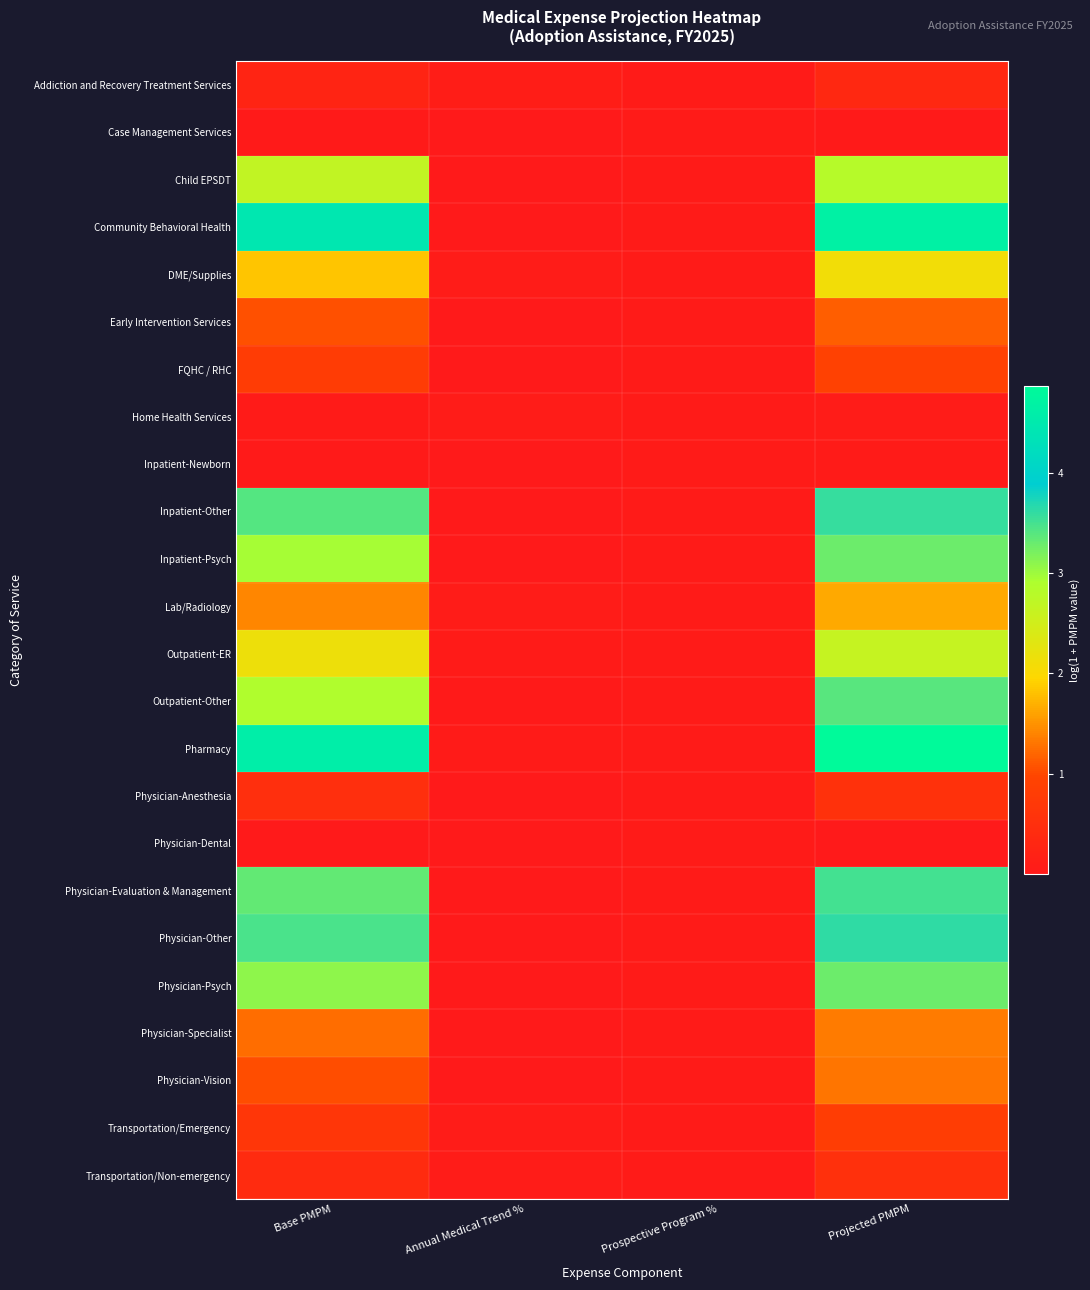

Which series changed the most between Prospective Program % and Projected PMPM?

Pharmacy